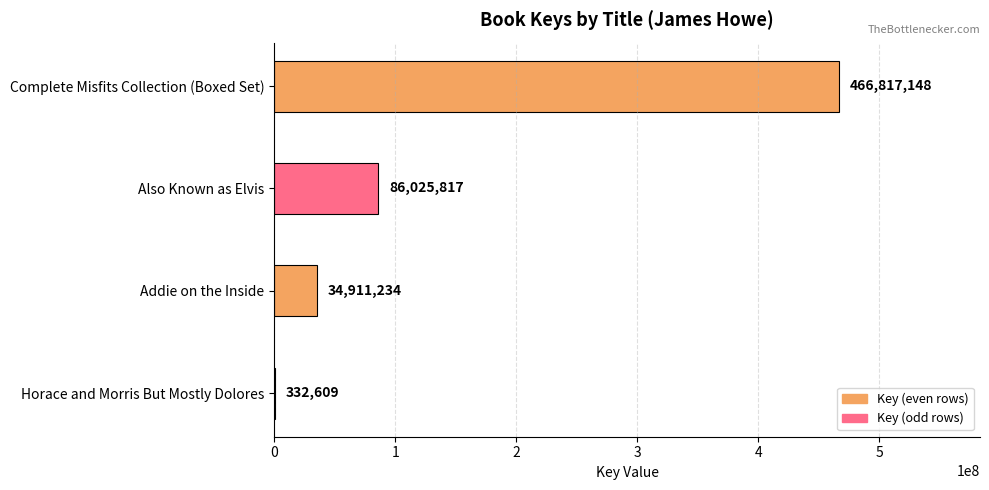

The value at Also Known as Elvis is 86025817. True or false?

True